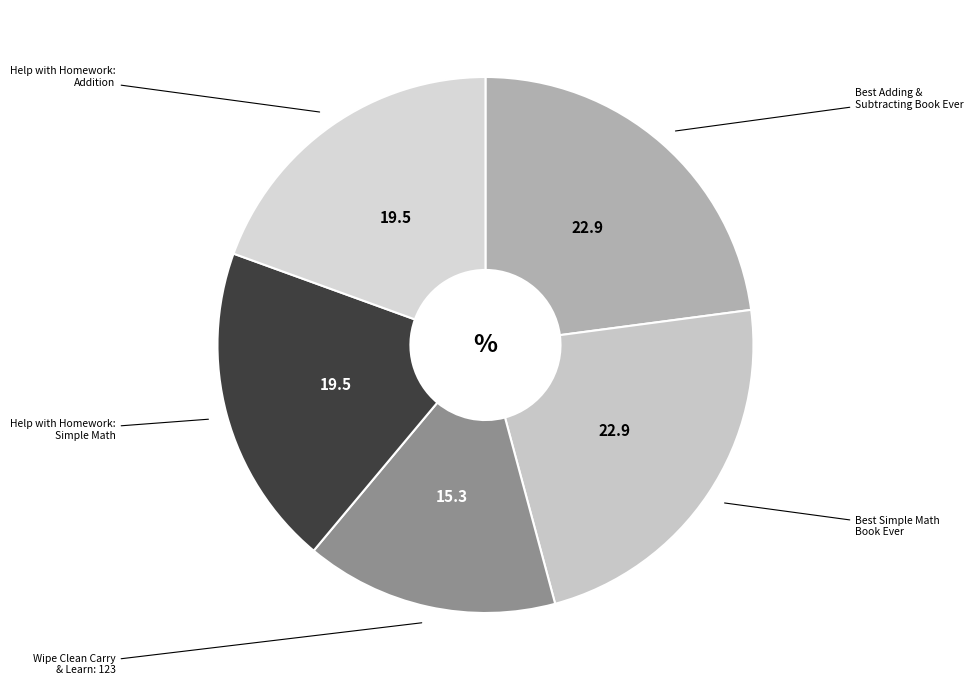

Is Wipe Clean Carry & Learn: 123 the majority of the pie?

No